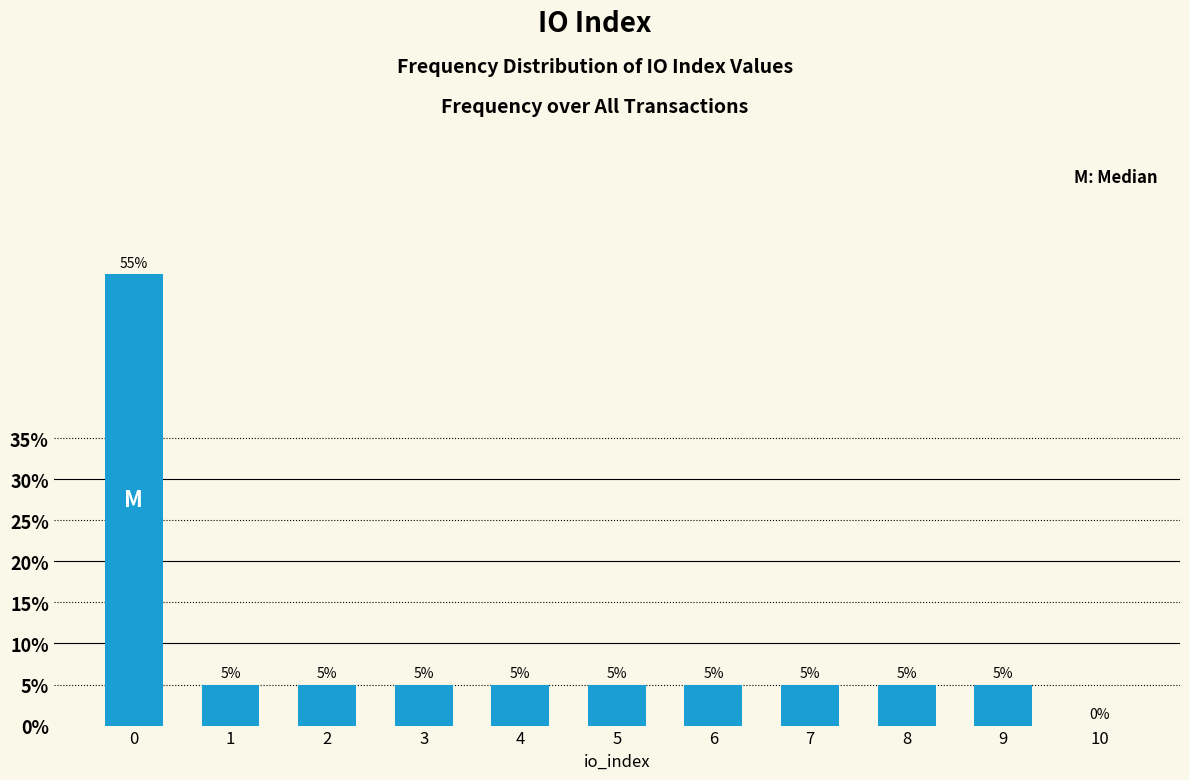

Reading right to left, transcribe all the data shown in this chart.

10=0.0	9=5.0	8=5.0	7=5.0	6=5.0	5=5.0	4=5.0	3=5.0	2=5.0	1=5.0	0=55.0